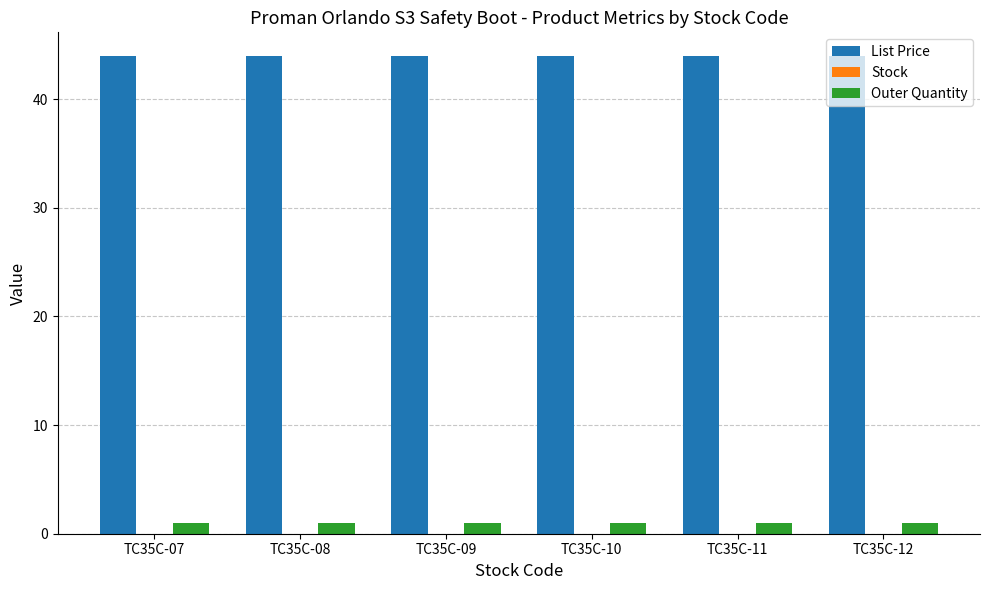

The value of List Price at TC35C-12 is 44.0. True or false?

True